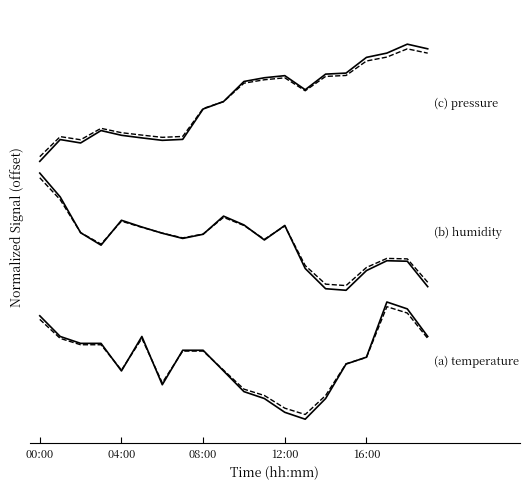

What is the label of the 2nd point from the left?

04:00